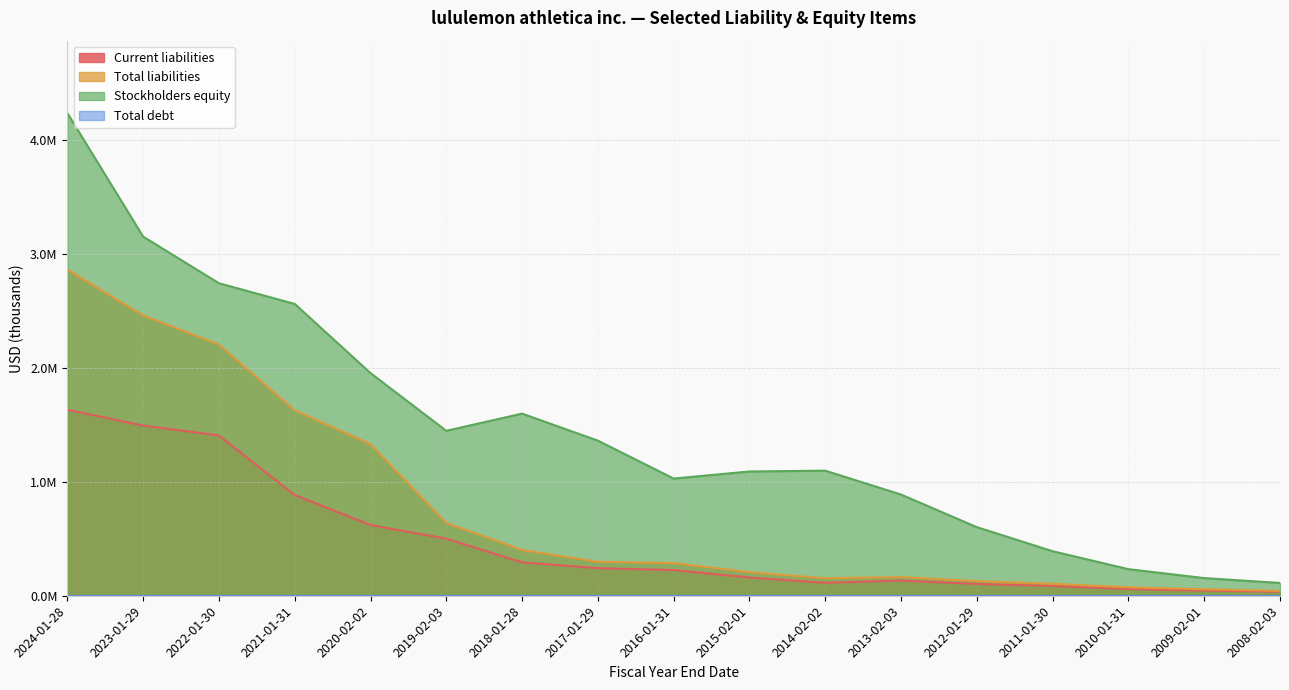

Between 2022-01-30 and 2016-01-31, which series saw the biggest shift?

Total liabilities